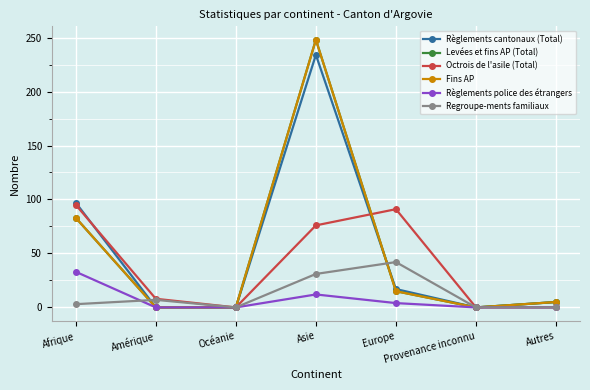

What are all the series names shown in the legend?

Règlements cantonaux (Total), Levées et fins AP (Total), Octrois de l'asile (Total), Fins AP, Règlements police des étrangers, Regroupe-ments familiaux